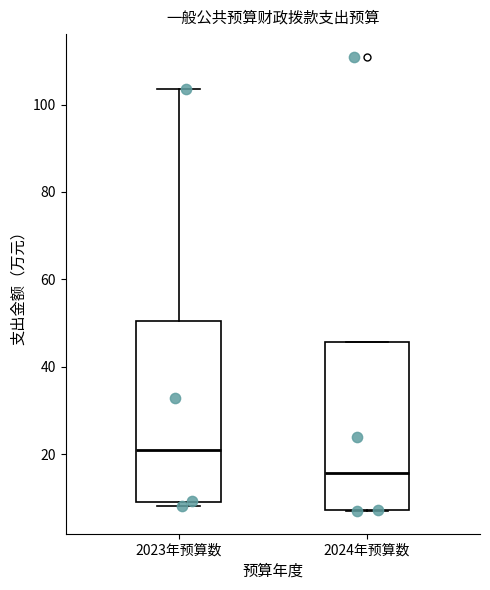

Which box's median line is the lowest?

2024年预算数